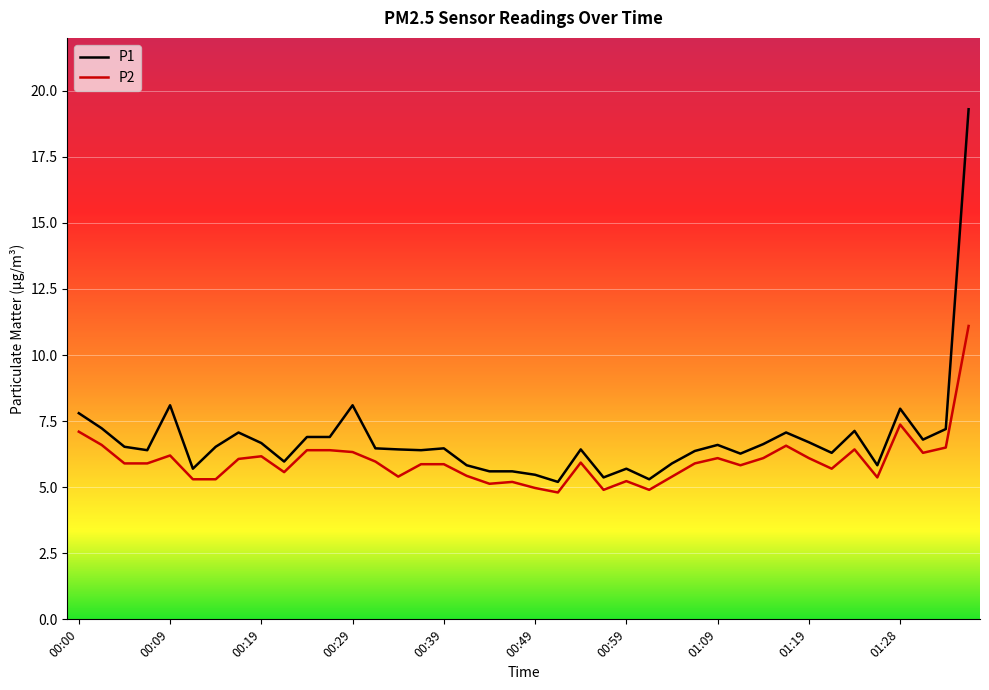

Rank the series by their maximum value, from highest to lowest.

P1, P2